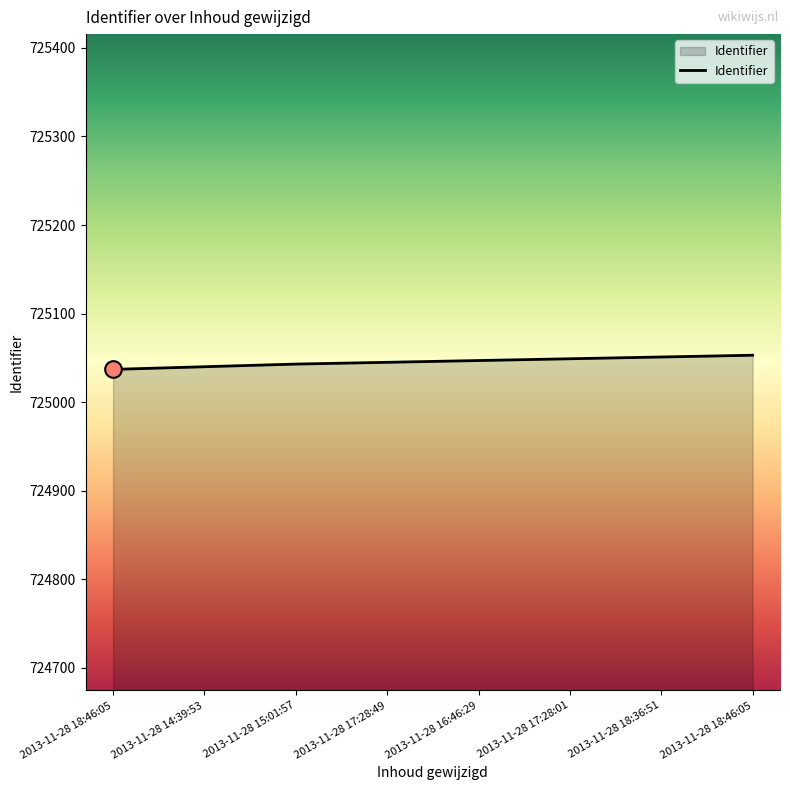

How many values are between 725043 and 725051?

5